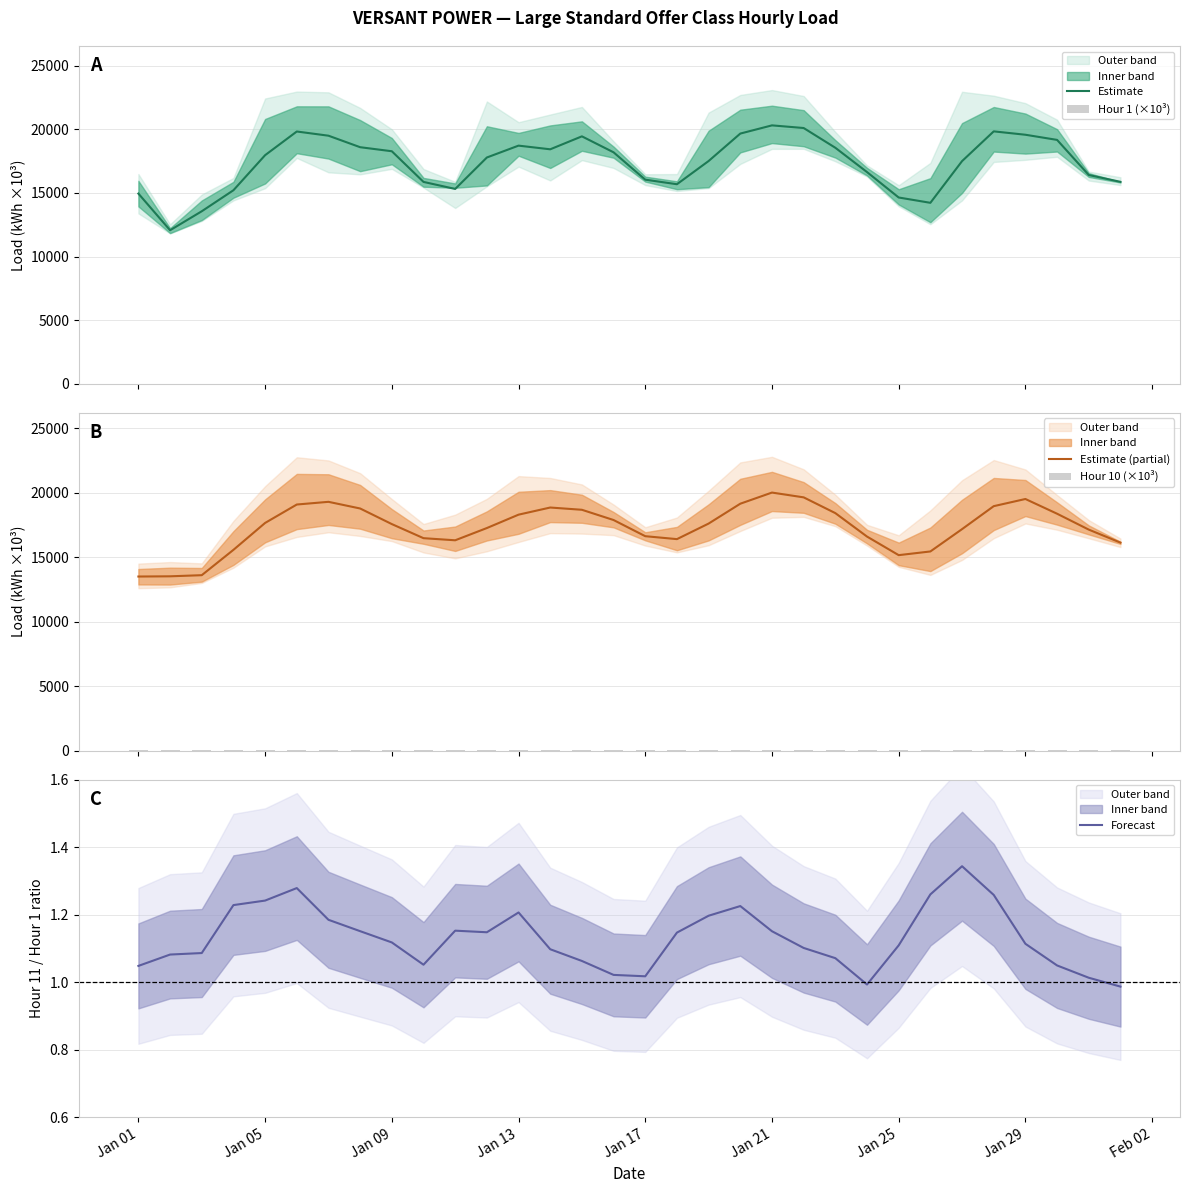

What is the minimum value for Estimate (partial)?

13505.9